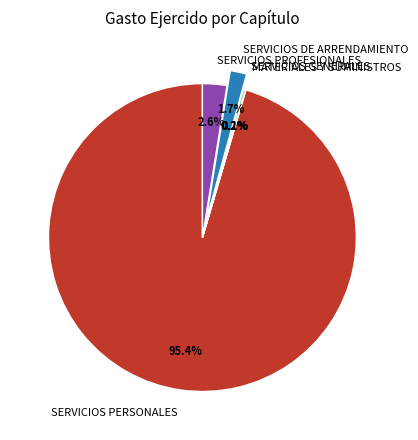

Does SERVICIOS PERSONALES account for over 50% of the chart?

Yes